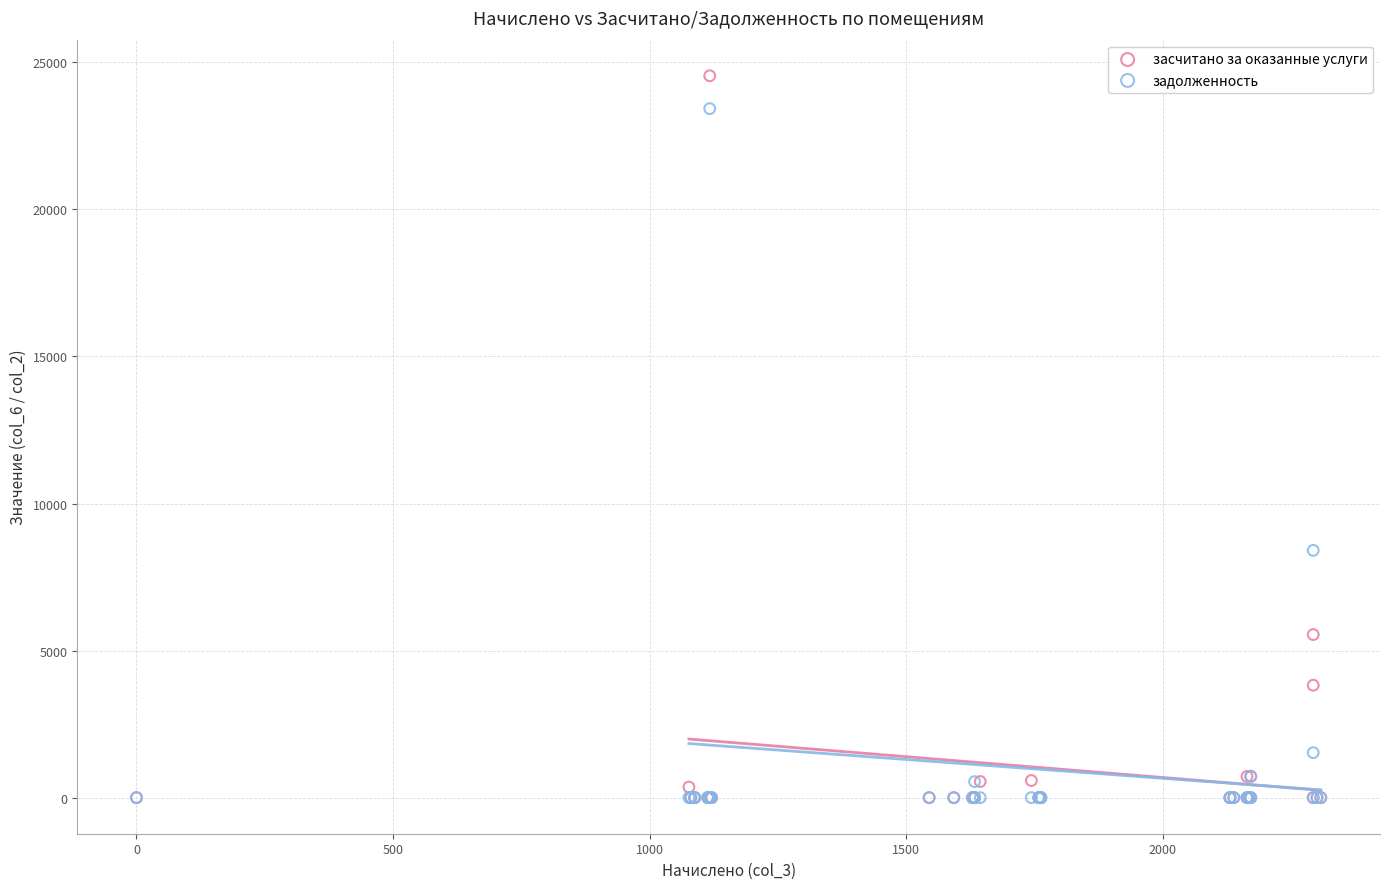

What are all the series names shown in the legend?

засчитано за оказанные услуги, задолженность